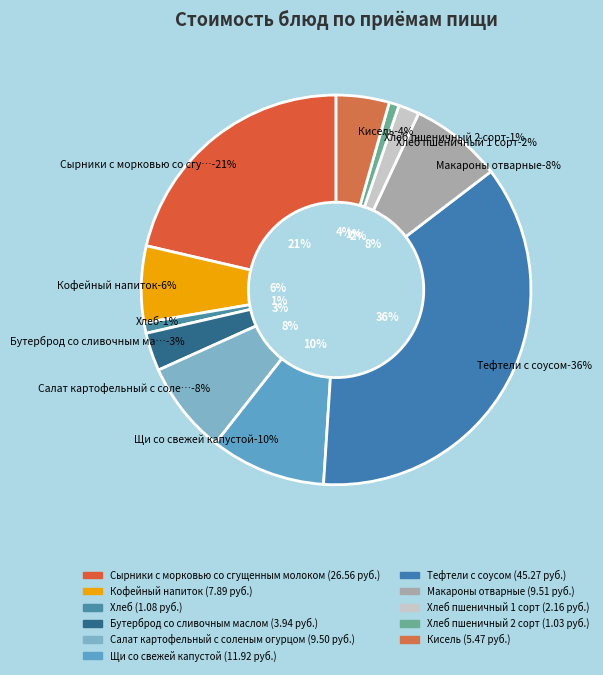

What is the ratio of the value at Кисель to the value at Макароны отварные?

0.6